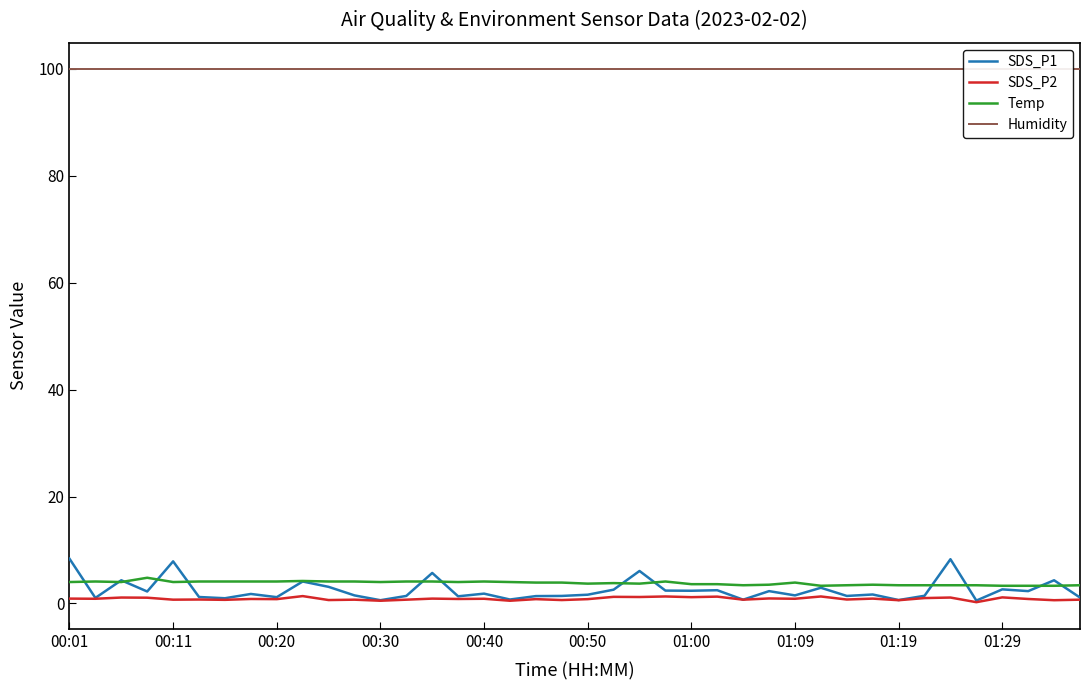

What is the value of the Humidity point at the 20th from the left?

99.9